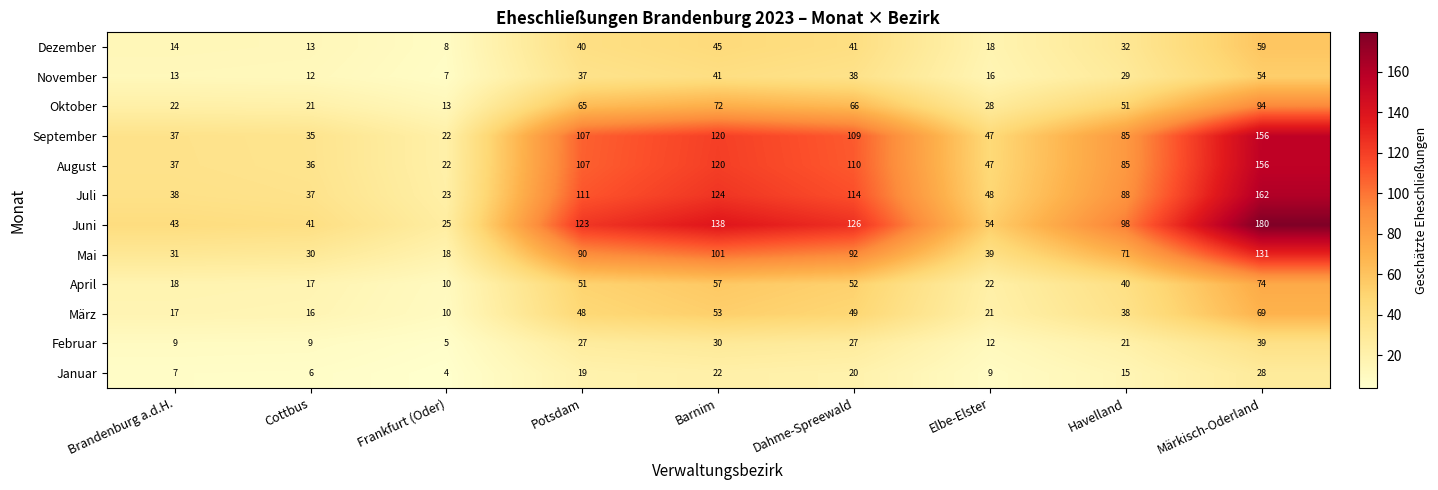

What is the approximate value of Januar at Brandenburg a.d.H., to the nearest 10?

10